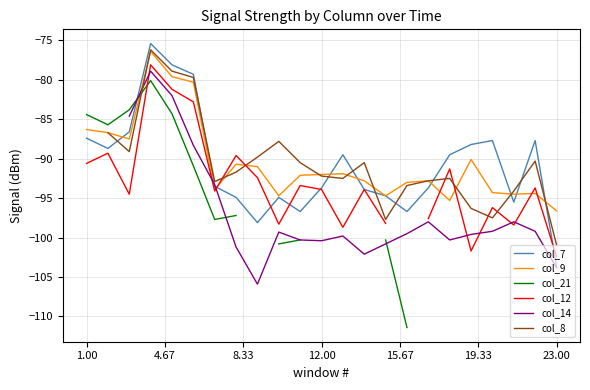

At how many categories does at least one series exceed -85?

5